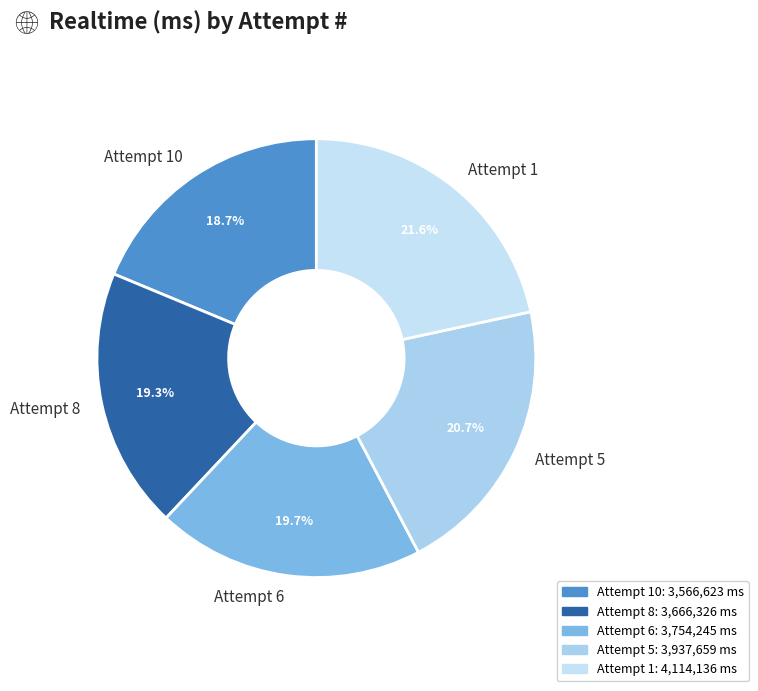

To the nearest percent, what is the difference between the Attempt 1 and Attempt 8 slice percentages?

2%